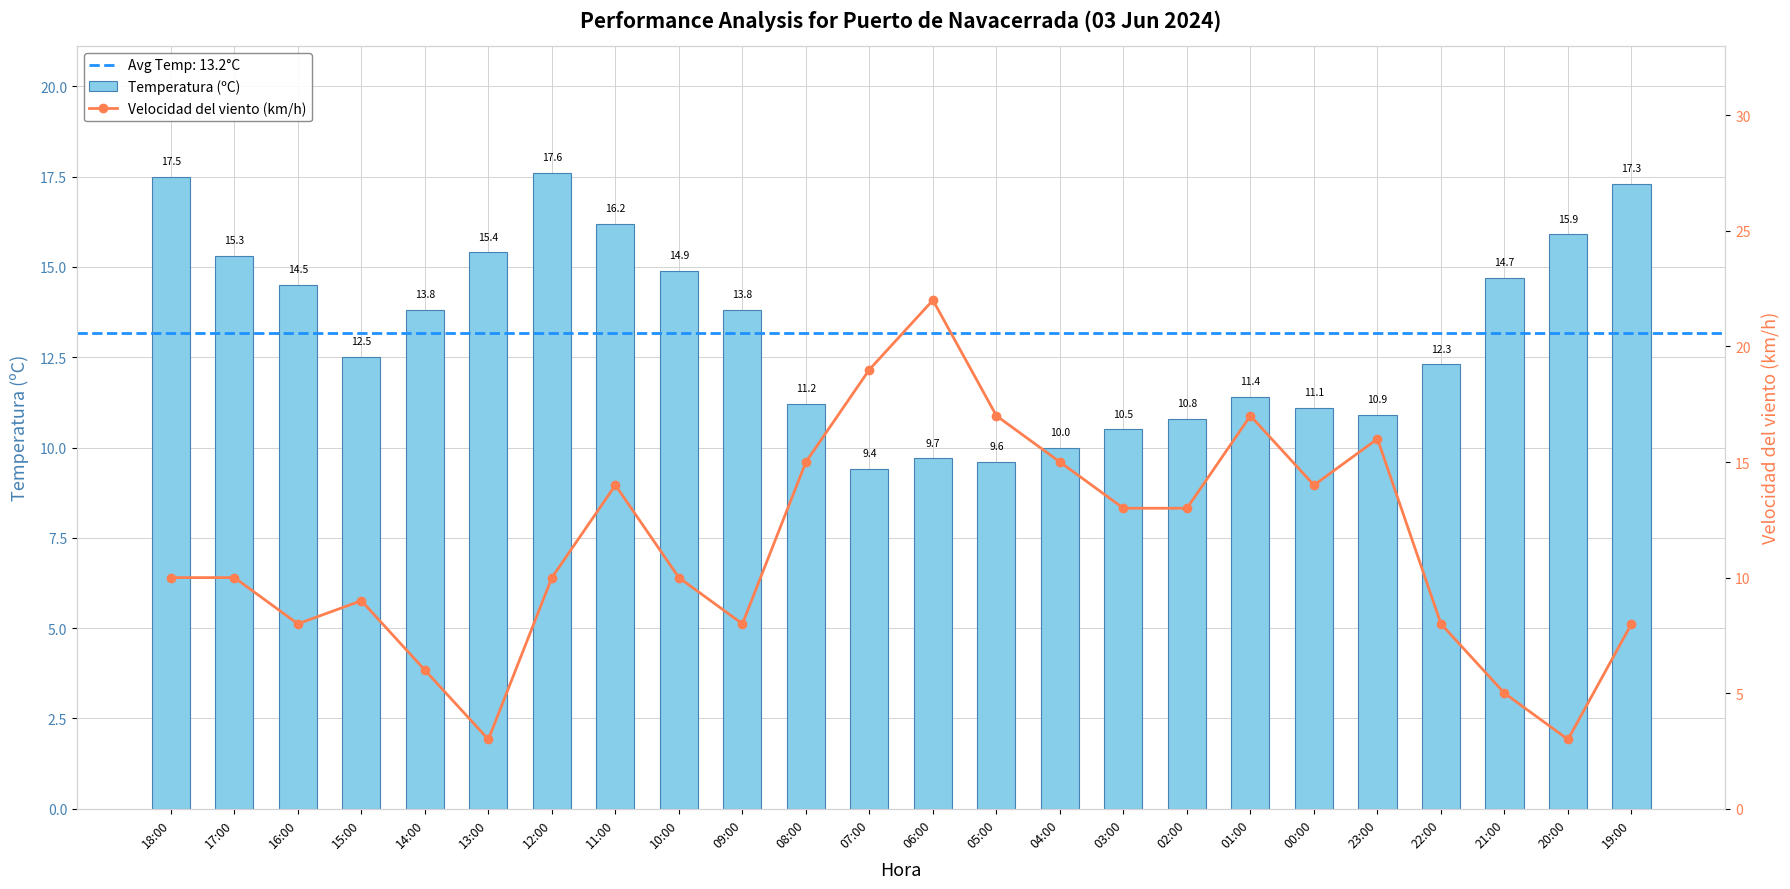

What value does the Temperatura (ºC) series have at 02:00?

10.8